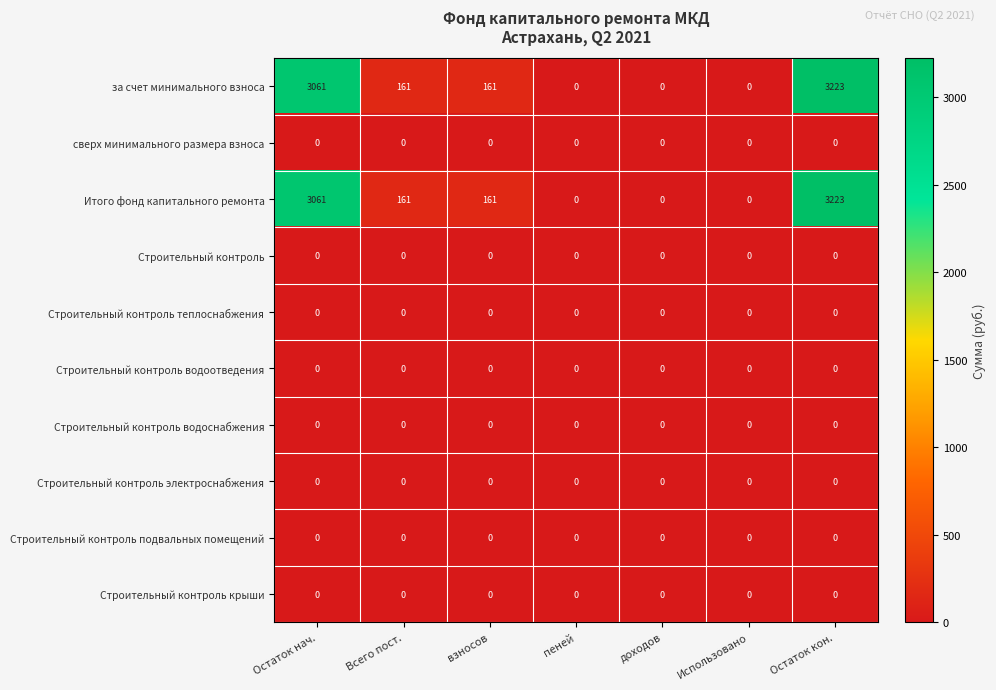

At which category is the sum across all series the highest?

Остаток кон.